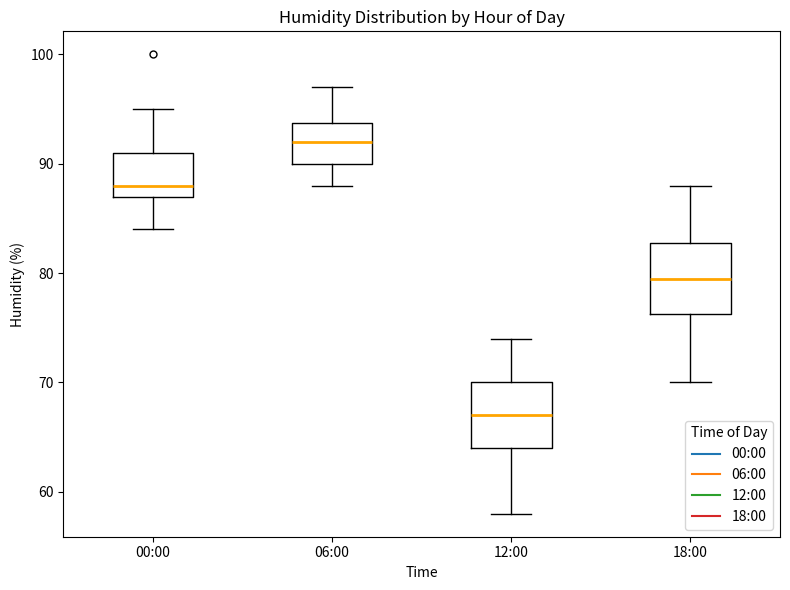

Where is the upper edge of the box for 18:00 on the y-axis? The values are not printed on the chart, so give them approximately, as read against the axis.

83